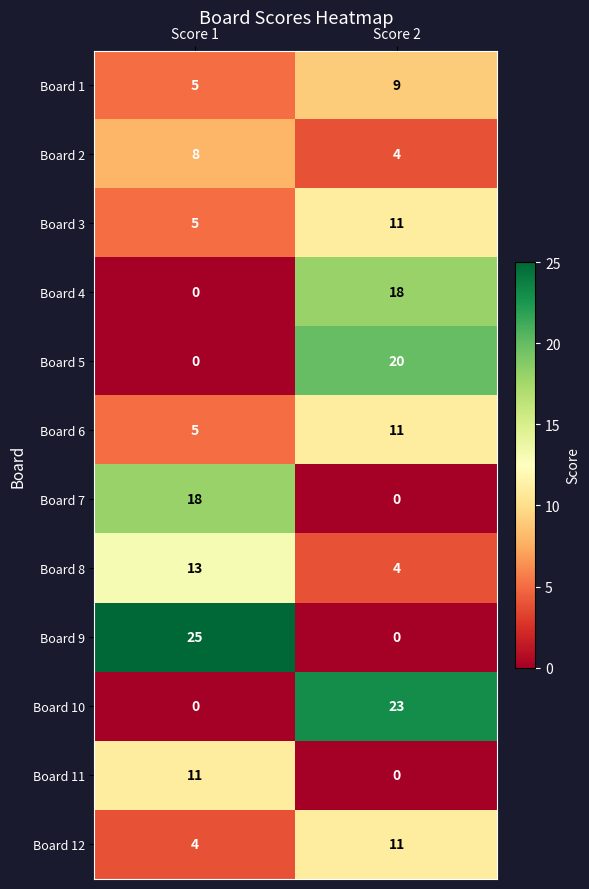

What is the average value of the Board 7 series?

9